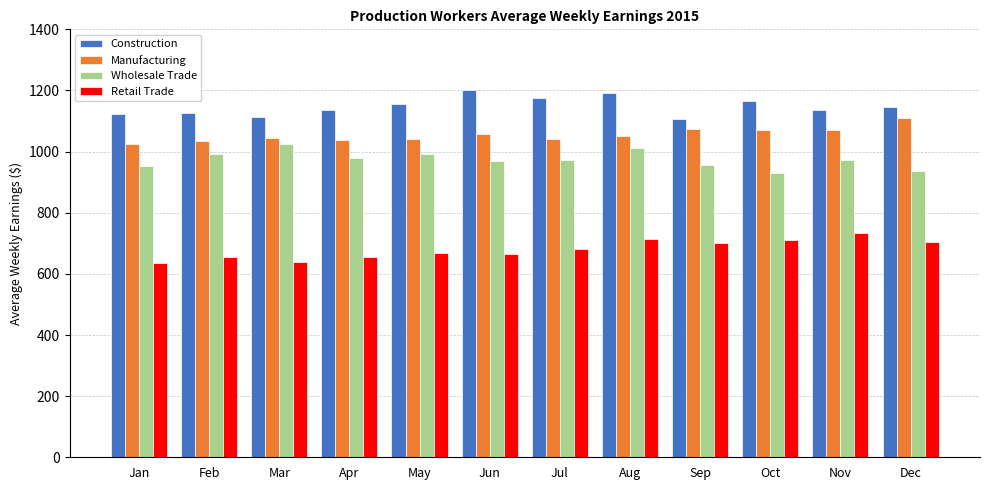

What is the value of the Wholesale Trade bar at the 3rd from the left?

1026.4